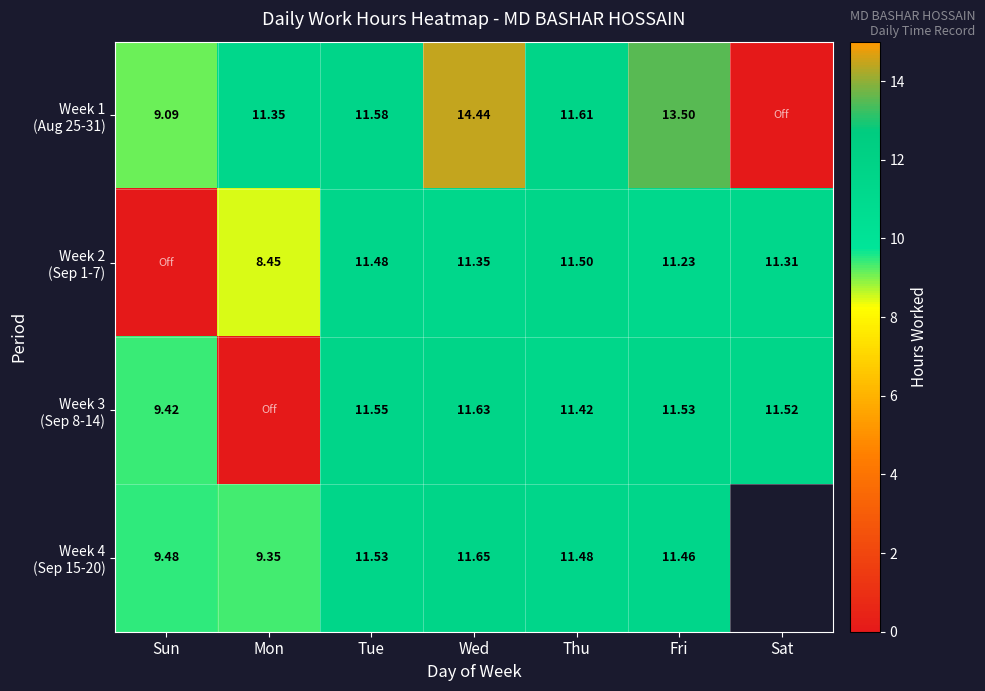

Where is Week 1 (Aug 25-31) nearest to the value 7?

Sun